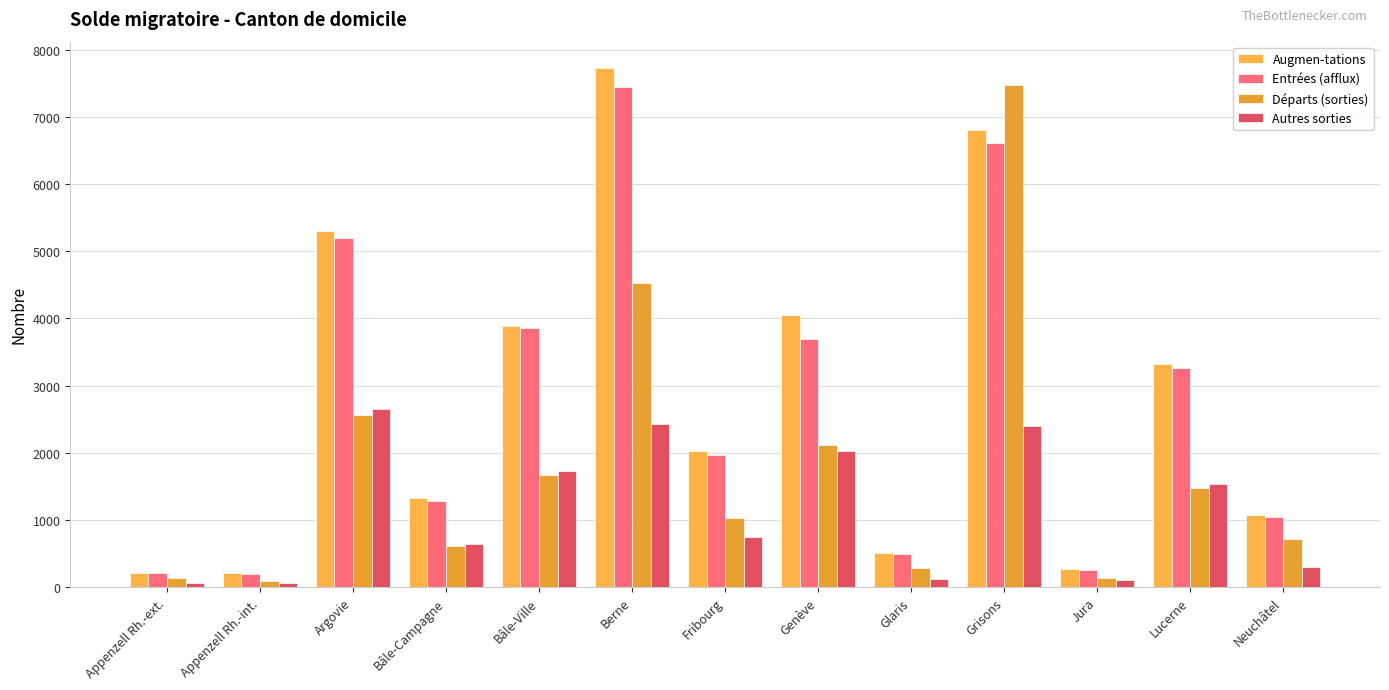

What is the difference between the highest and lowest values at Jura?

169